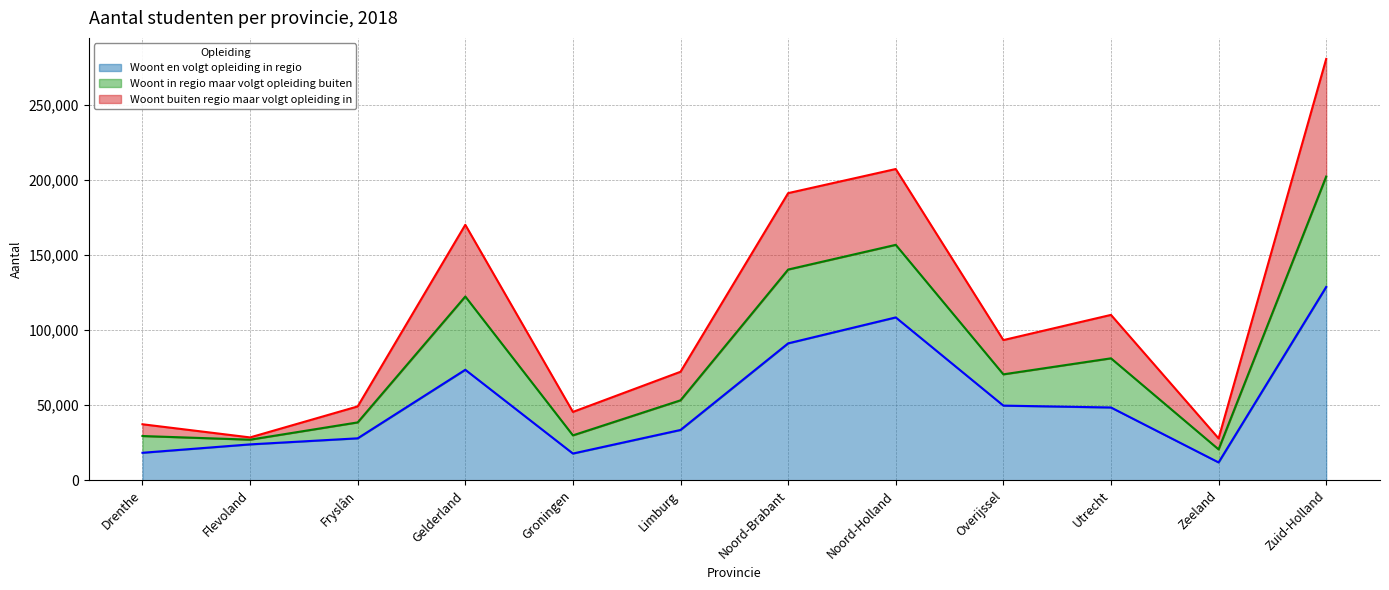

Is it true that Woont en volgt opleiding in regio equals 128812 at Zuid-Holland?

True